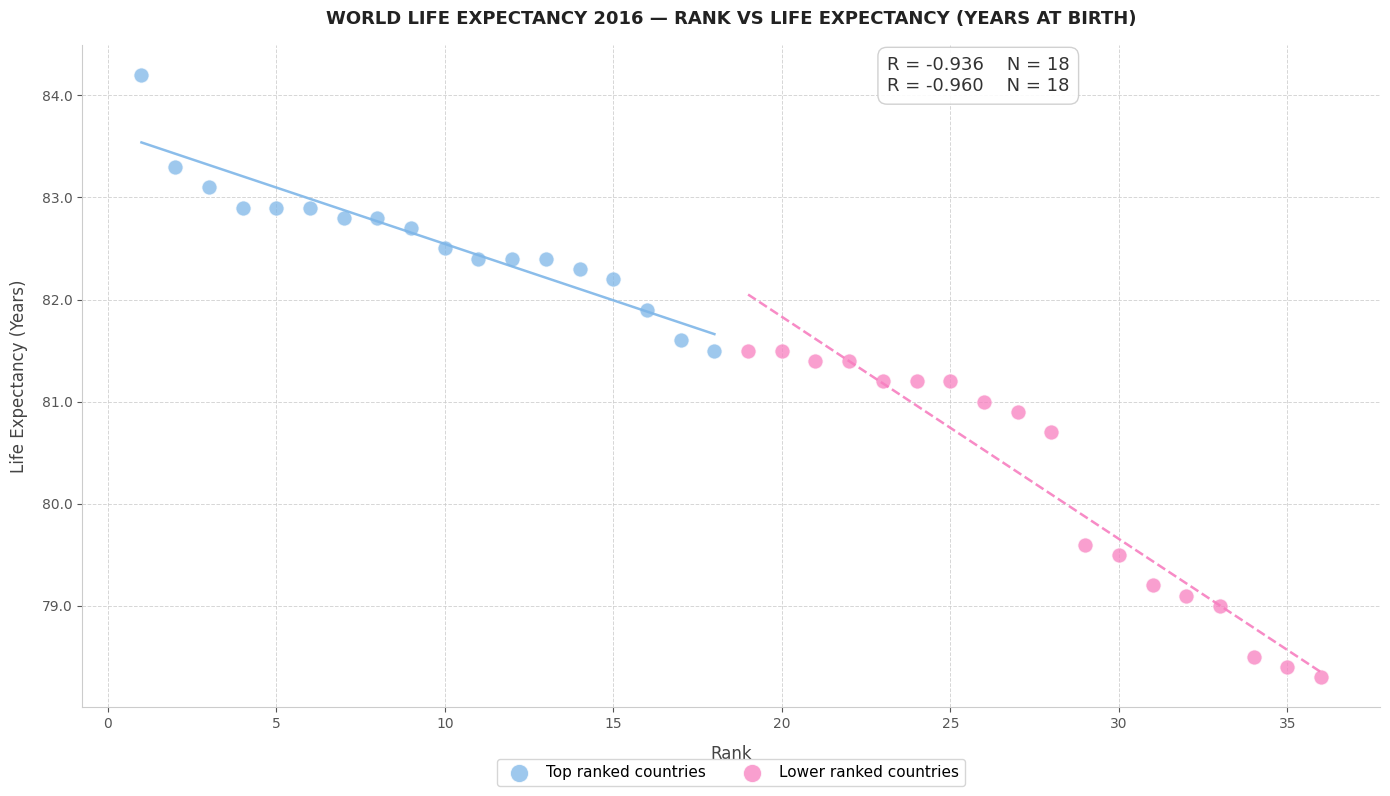

Which series has the widest spread of Y values?

Lower ranked countries